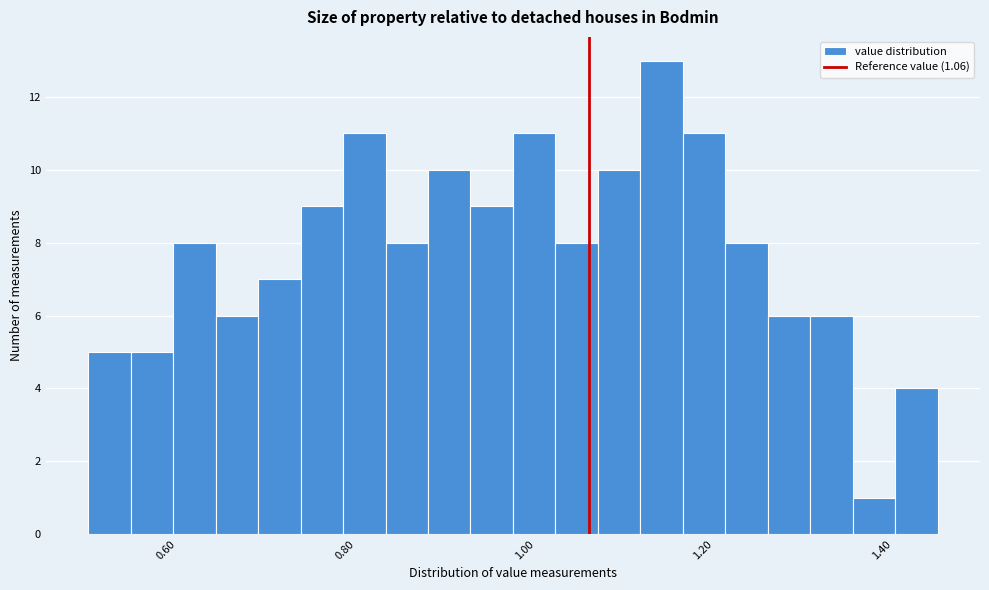

Around what value on the x-axis is the tallest bar? Give the approximate position of its centre, as read against the axis.

1.14